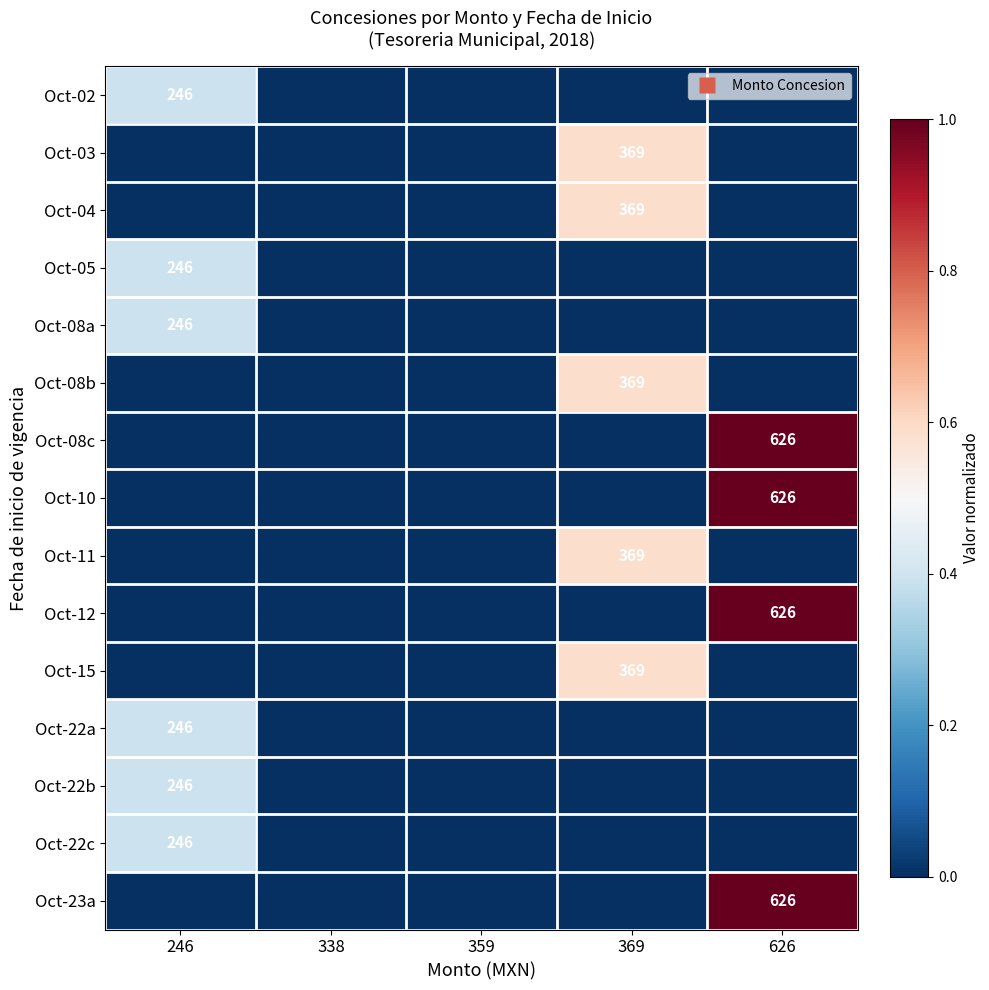

What is the sum of all Oct-08b values?

0.6